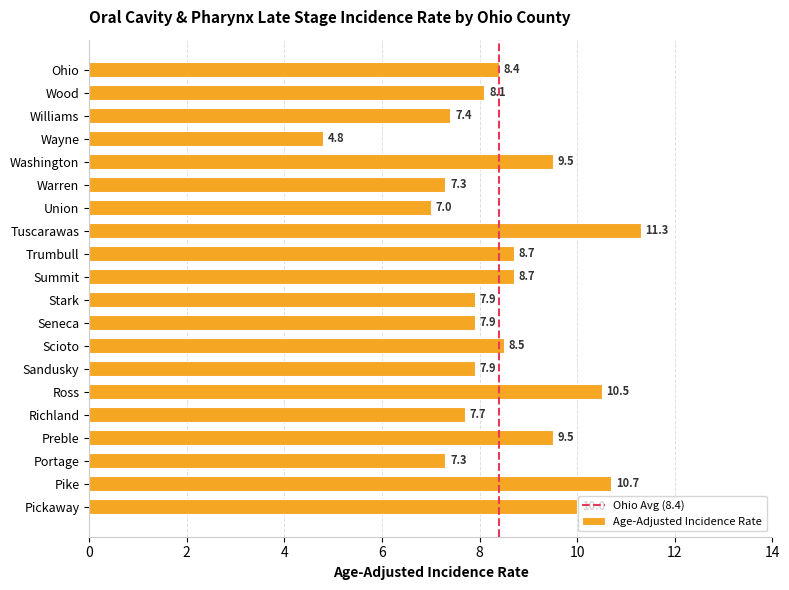

The chart shows a value of 10.7 at Pike. True or false?

True